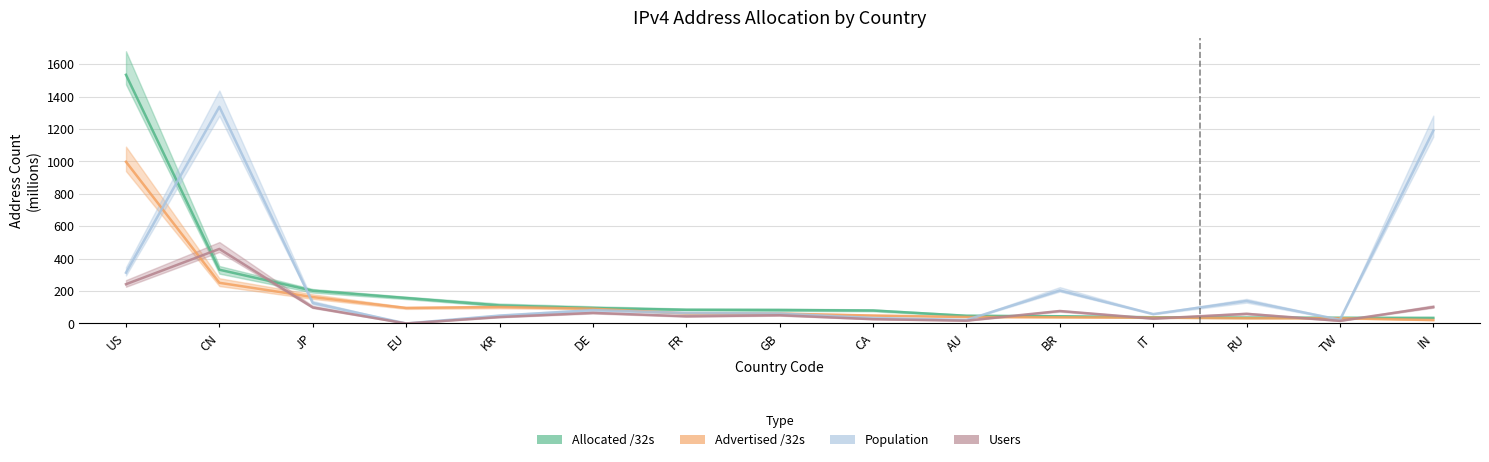

List the series in order of their overall mean, lowest first.

Users, Advertised /32s, Allocated /32s, Population